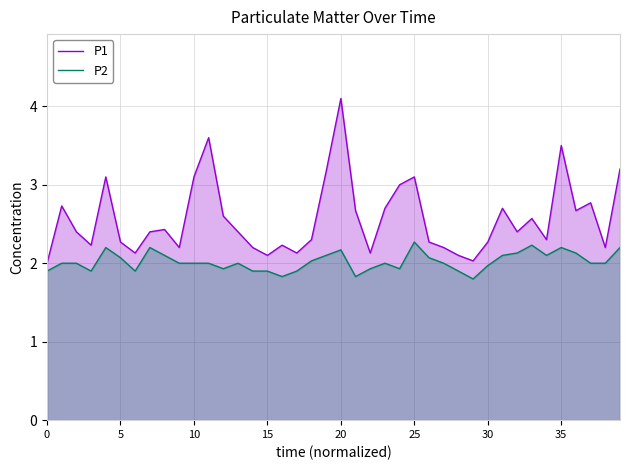

The P1 series shows 2.3 at 18. True or false?

True